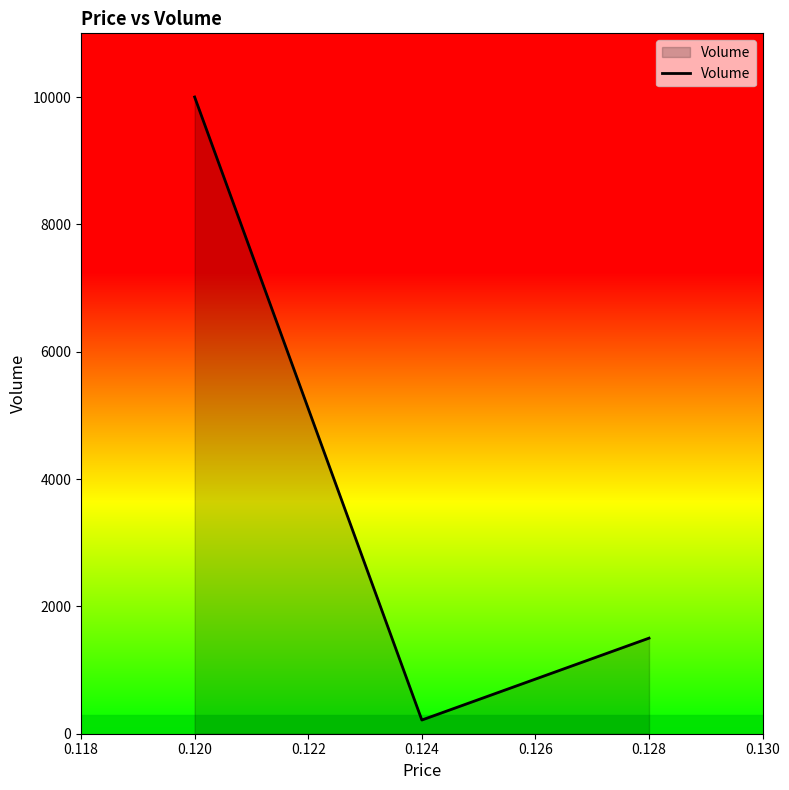

What is the sum of all values?

11716